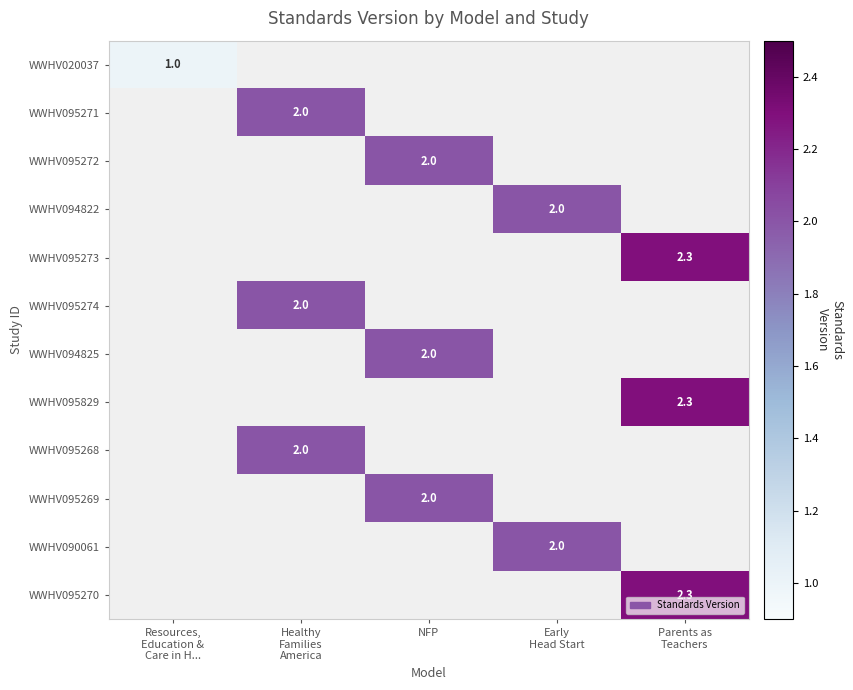

The value of WWHV095272 at NFP is 2.0. True or false?

True